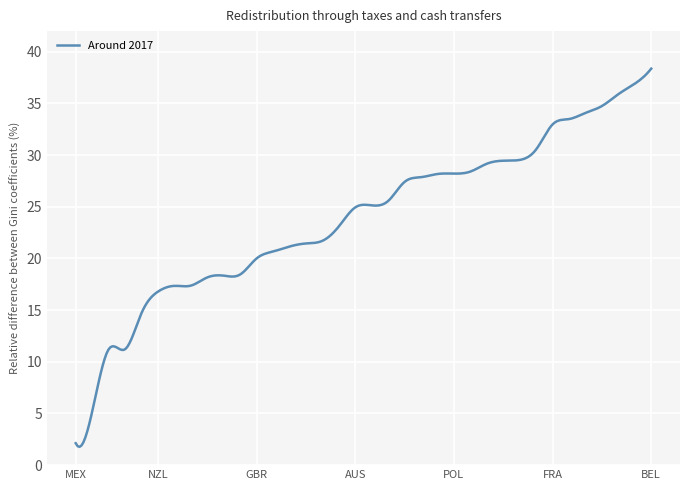

What is the maximum value shown in the chart?

38.4